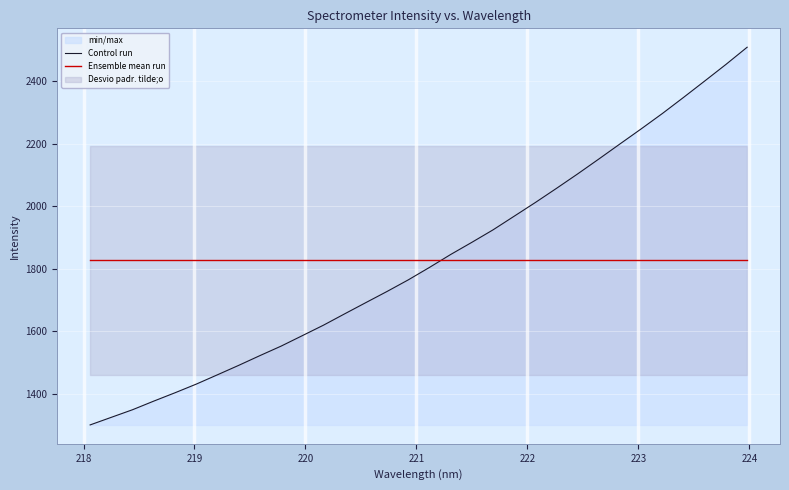

Is the value of Ensemble mean run at 219 greater than the value of Control run at 29?

No